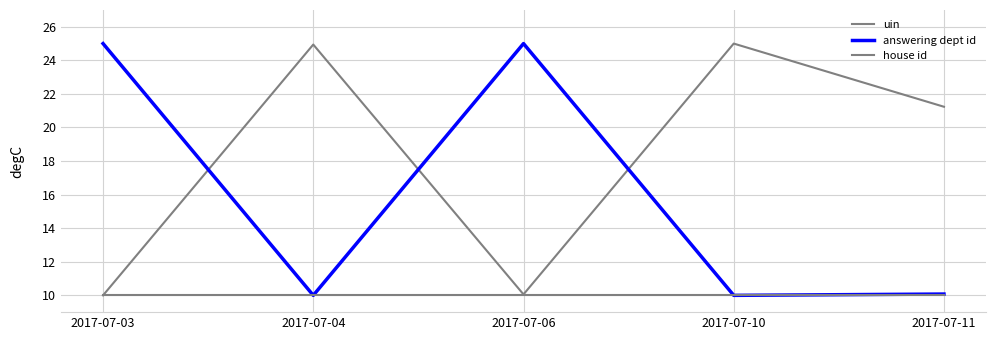

True or false: uin has a value of 21.2 at 2017-07-11.

True